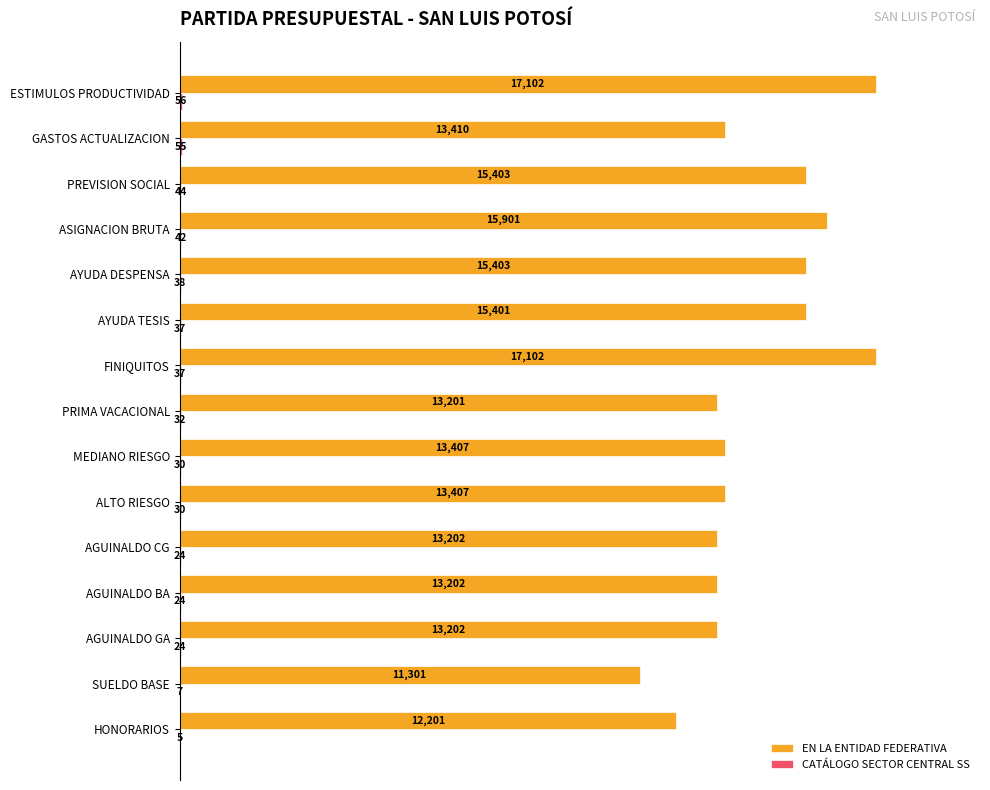

Count the number of data series in this chart.

2